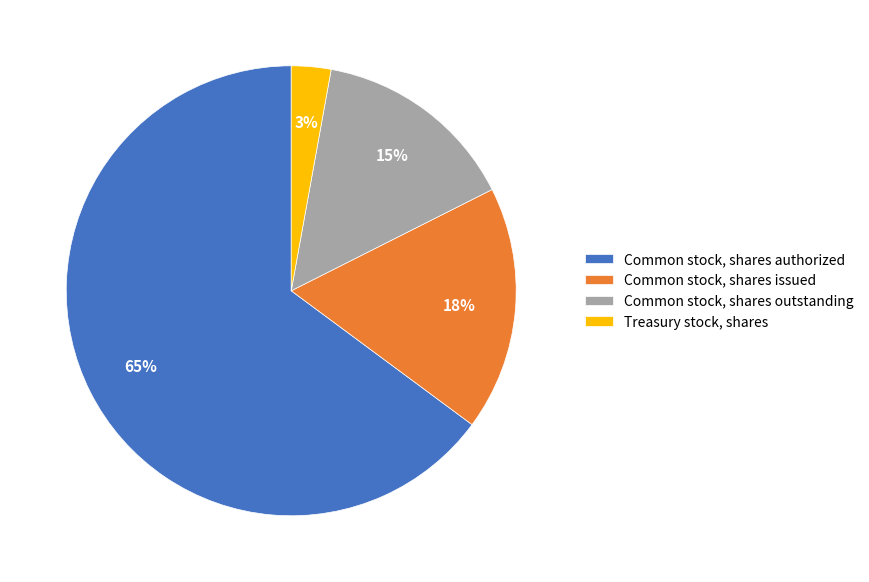

Is there a majority slice in this chart?

Yes